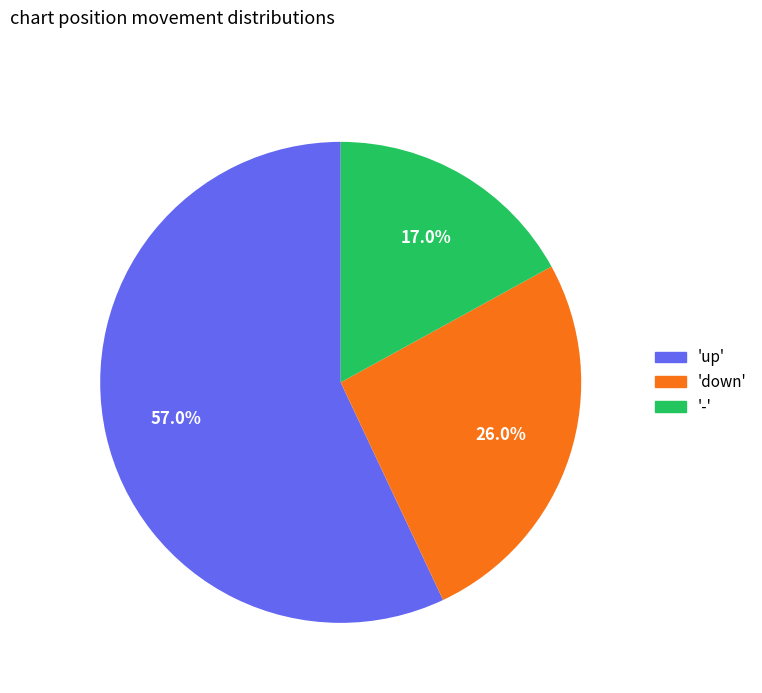

To the nearest percent, what is the difference between the largest and smallest slice percentages?

40%